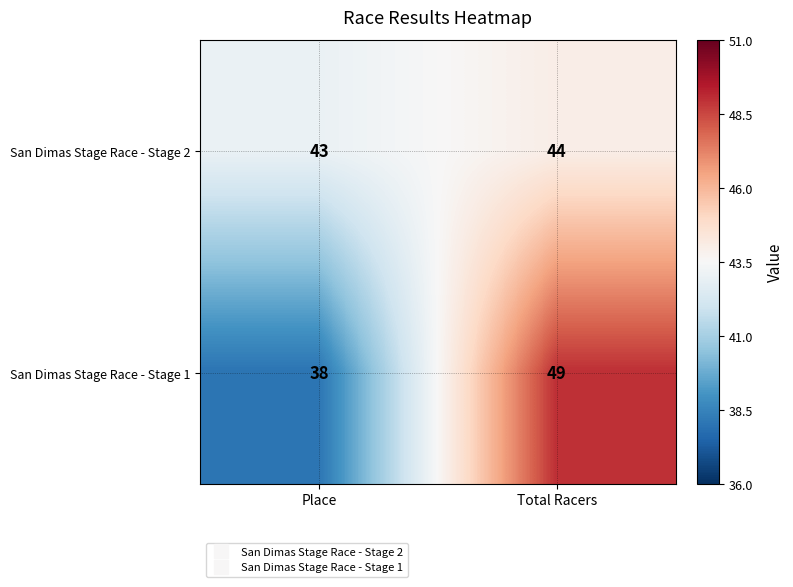

Reading right to left, what are all the values shown in this chart?

San Dimas Stage Race - Stage 2: Total Racers=44	Place=43
San Dimas Stage Race - Stage 1: Total Racers=49	Place=38